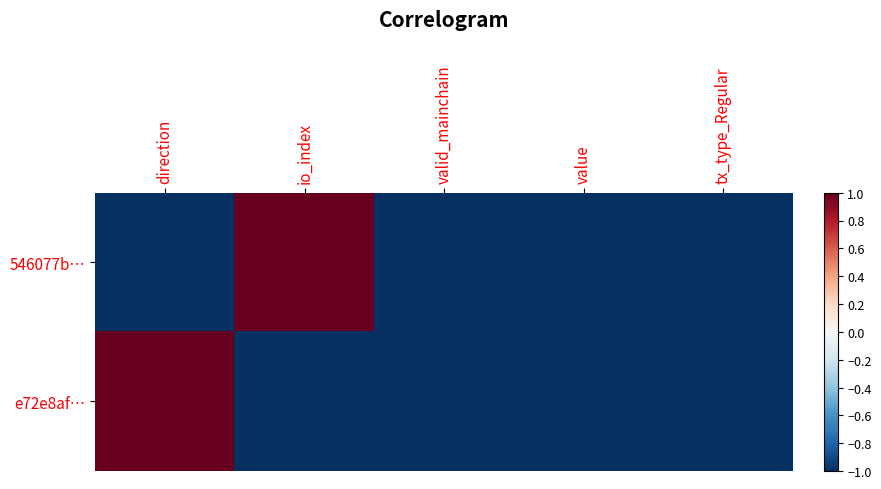

At how many categories does at least one series exceed 0?

2